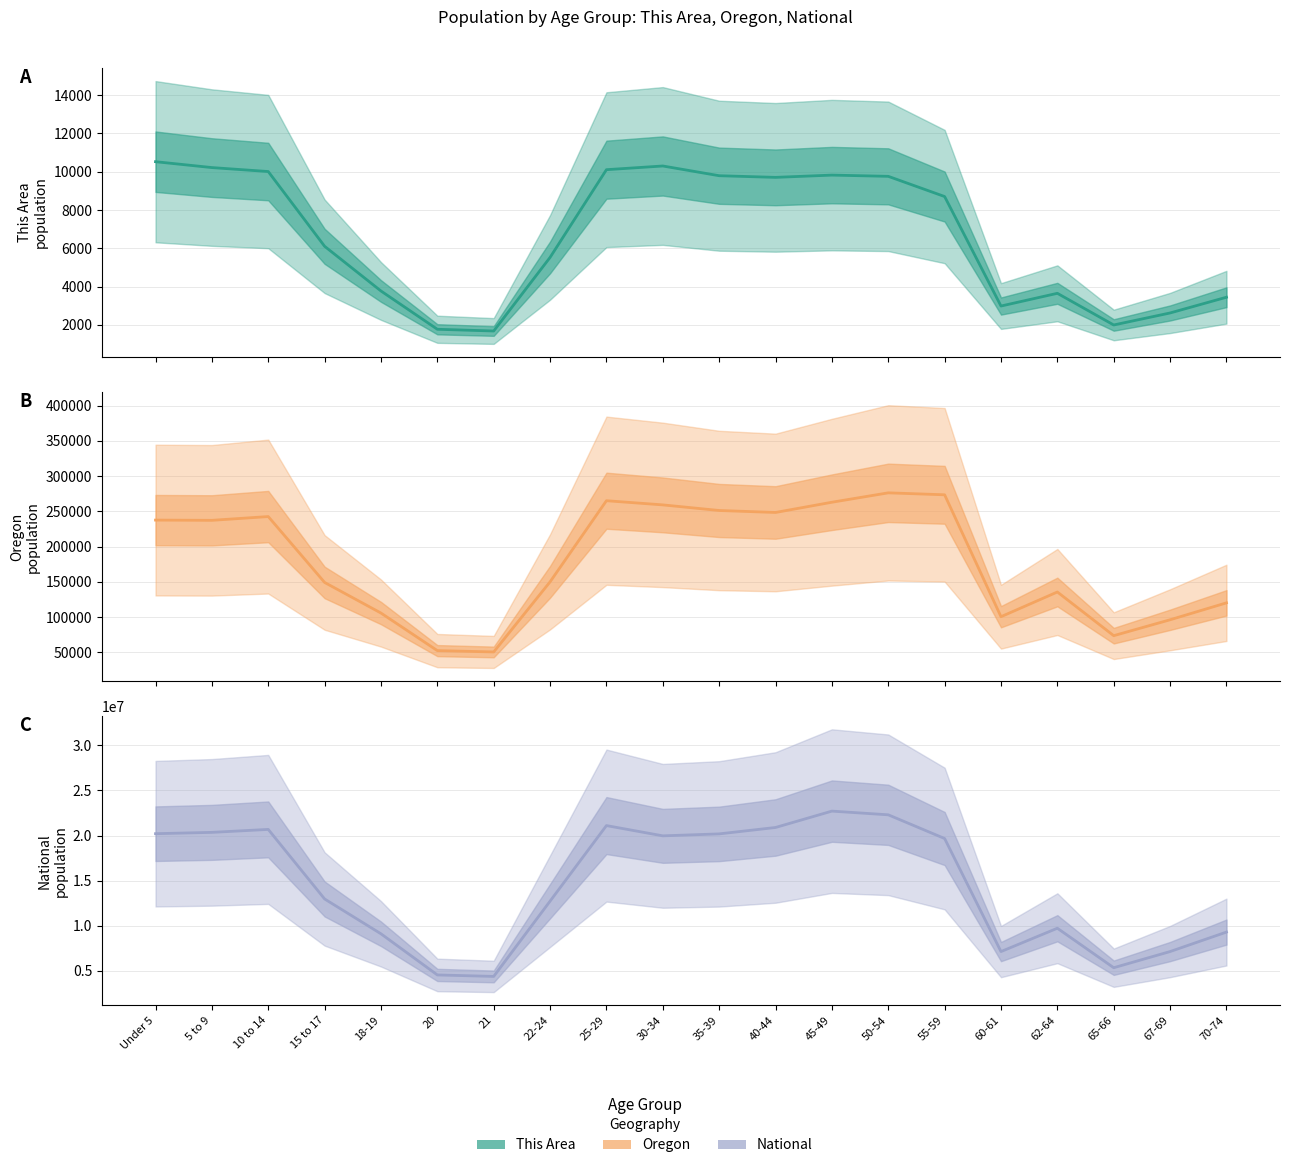

How many interior local valleys does the This Area series have?

4